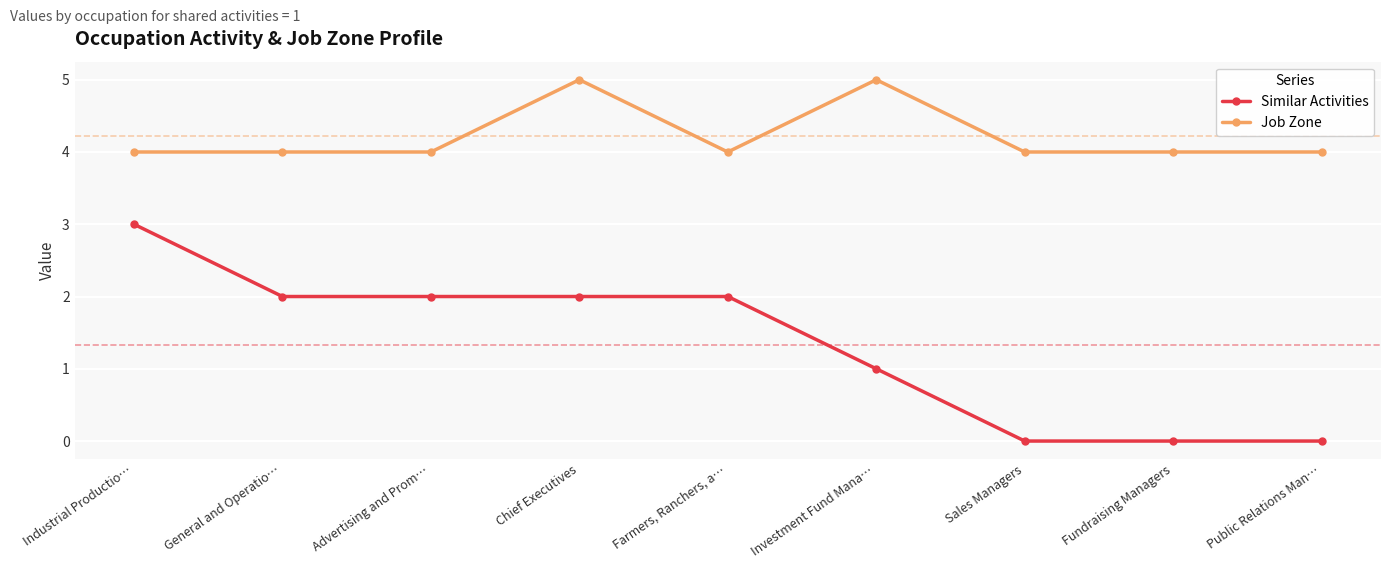

The value of Similar Activities at General and Operatio… is 1. True or false?

False